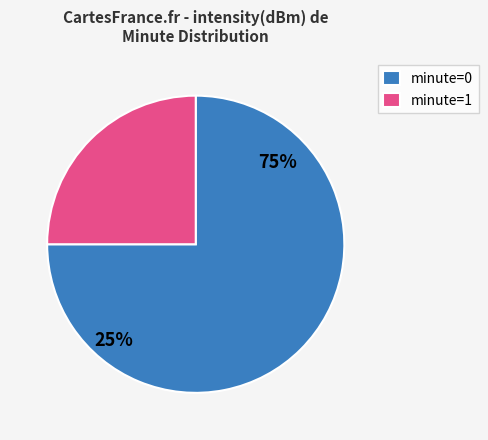

Is the sum of 39 and 26 greater than half?

No